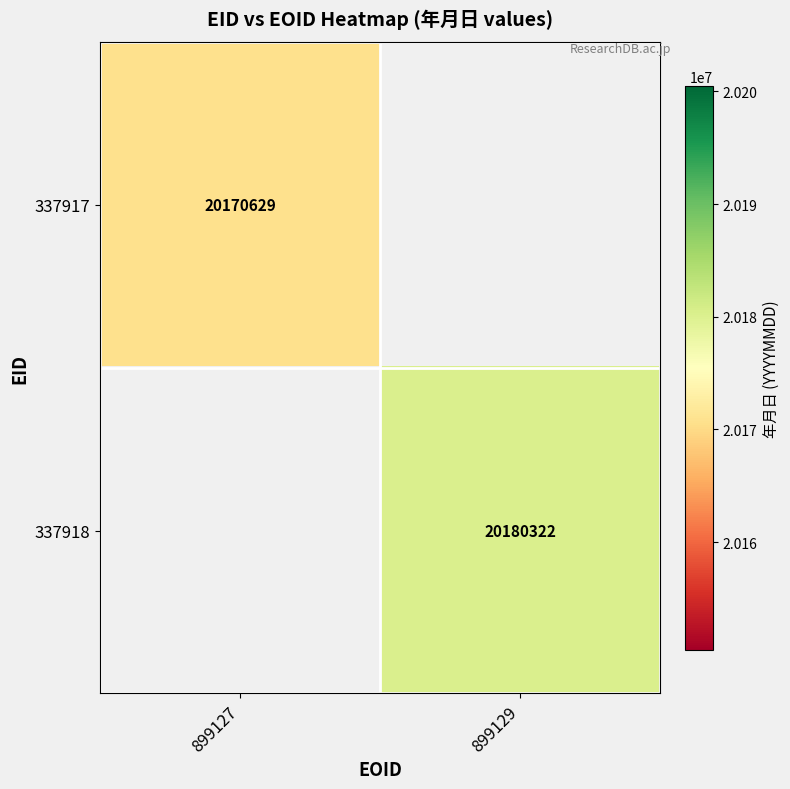

Which has a higher value, 899127 or 899129?

899129